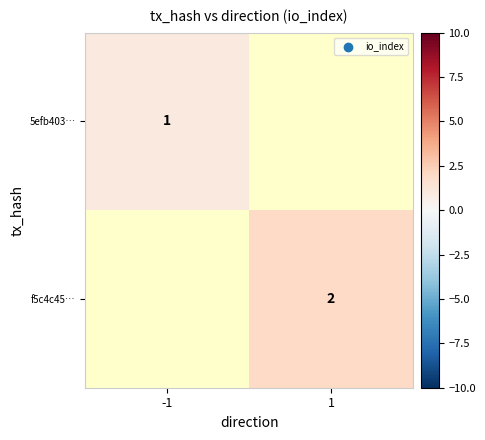

At how many categories does at least one series exceed 1?

1